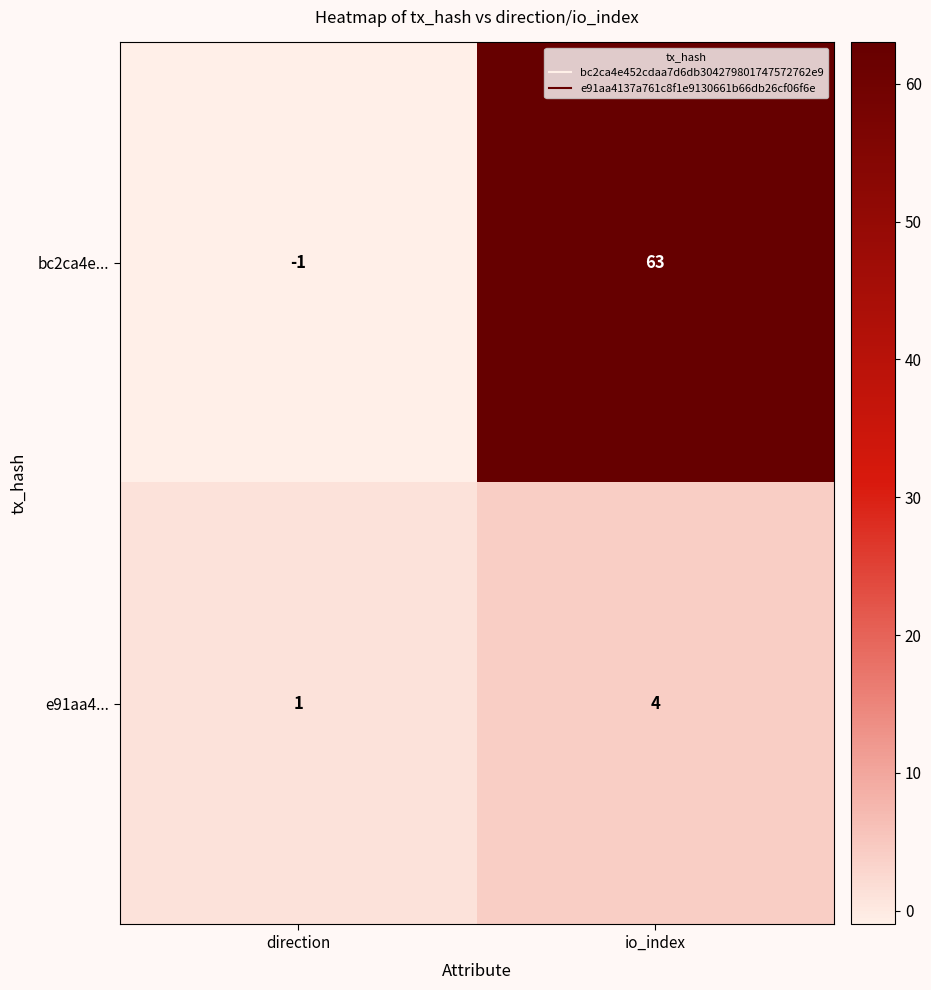

What is the difference between the highest and lowest values at io_index?

59